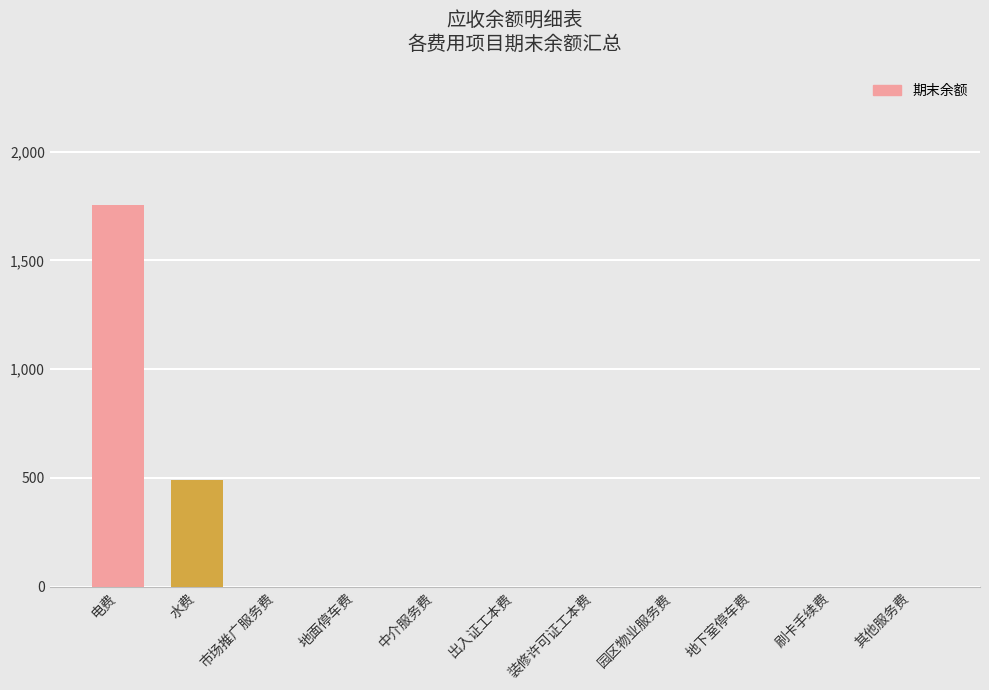

How many data points does each series have?

11